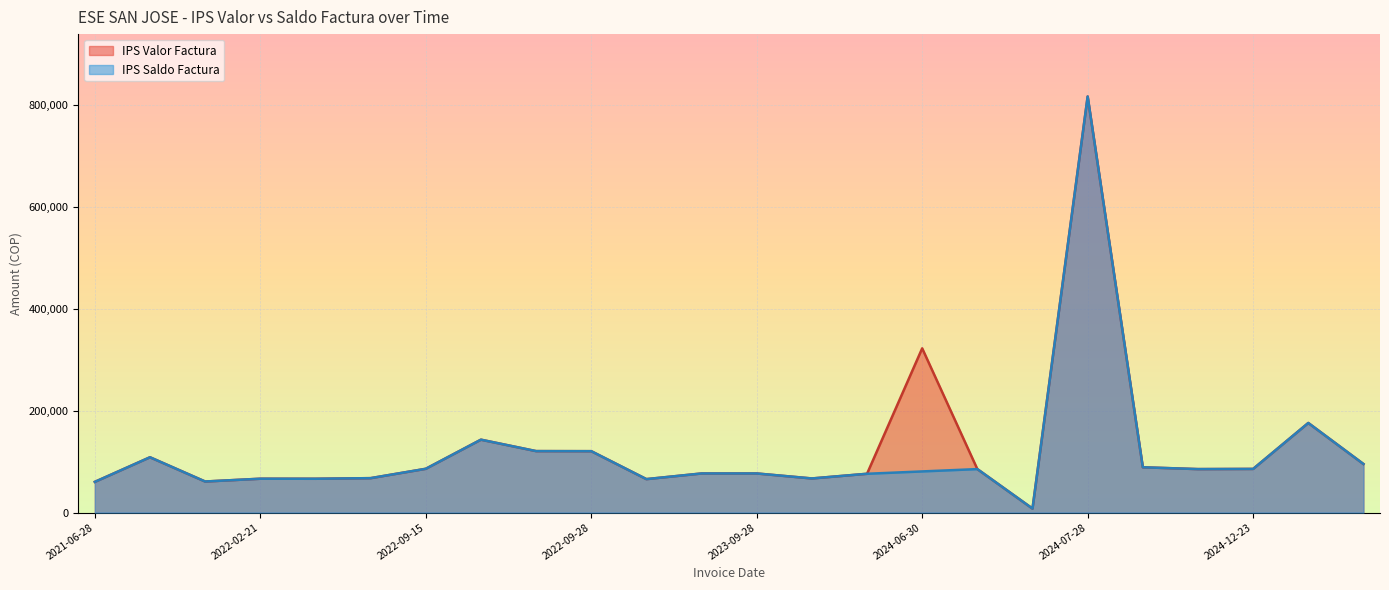

True or false: IPS Valor Factura and IPS Saldo Factura intersect in this chart.

False